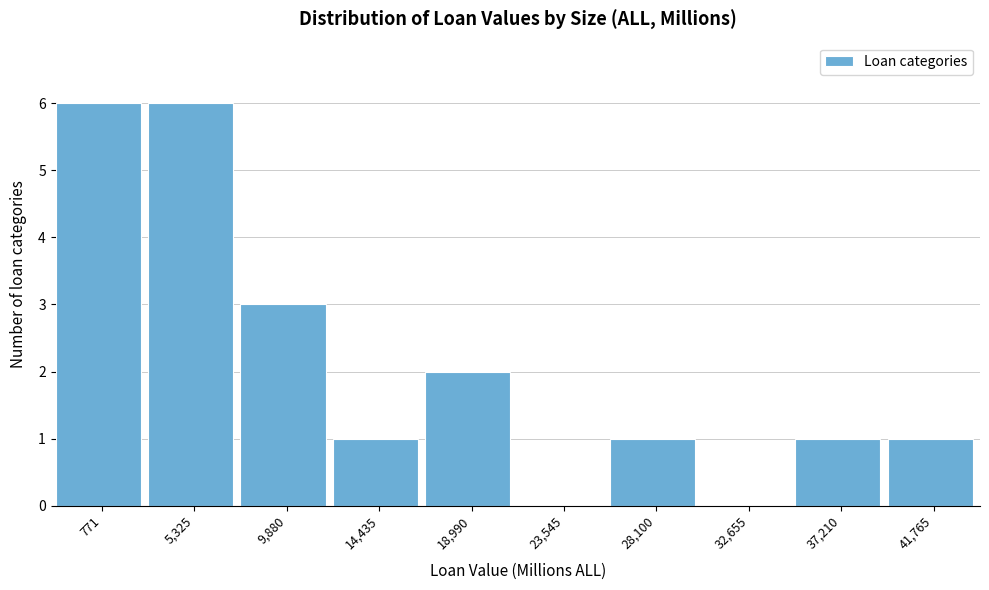

Reading left to right, transcribe all the data shown in this chart.

771=6	5,325=6	9,880=3	14,435=1	18,990=2	23,545=0	28,100=1	32,655=0	37,210=1	41,765=1